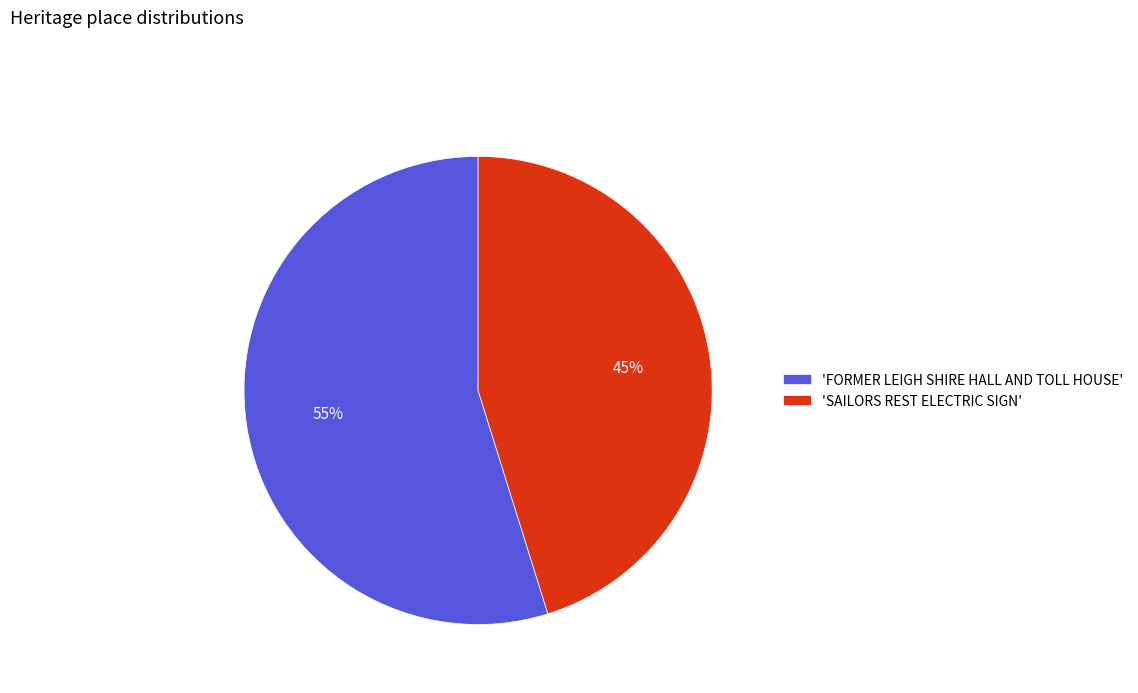

Do 'SAILORS REST ELECTRIC SIGN' and 'FORMER LEIGH SHIRE HALL AND TOLL HOUSE' together represent more than half of the pie?

Yes